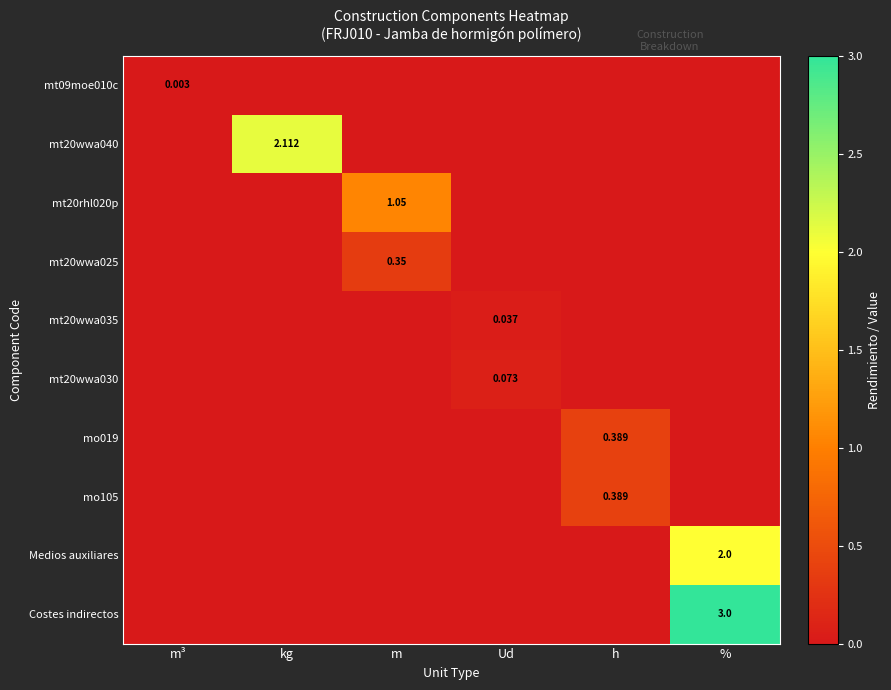

What is the maximum value for Costes indirectos?

3.0